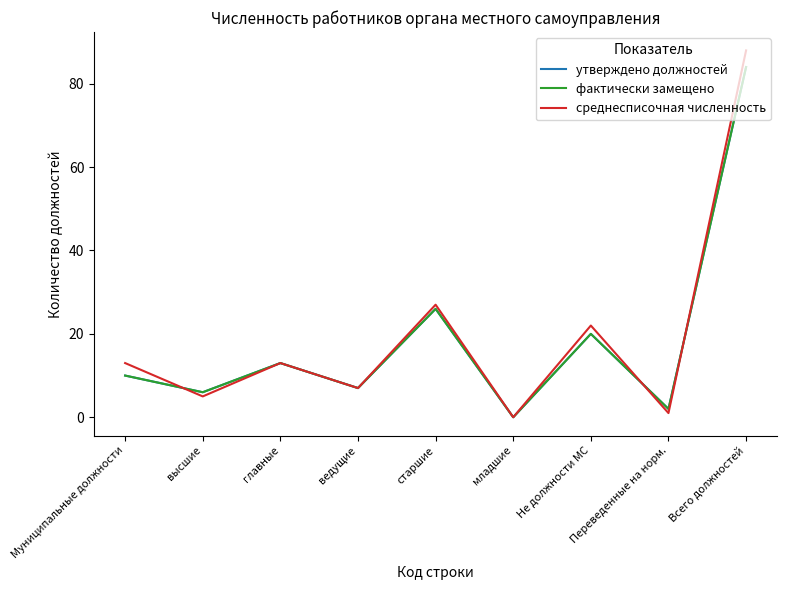

Reading left to right, list all the values displayed in this chart.

утверждено должностей: Муниципальные должности=10	высшие=6	главные=13	ведущие=7	старшие=26	младшие=0	Не должности МС=20	Переведенные на норм.=2	Всего должностей=84
фактически замещено: Муниципальные должности=10	высшие=6	главные=13	ведущие=7	старшие=26	младшие=0	Не должности МС=20	Переведенные на норм.=2	Всего должностей=84
среднесписочная численность: Муниципальные должности=13	высшие=5	главные=13	ведущие=7	старшие=27	младшие=0	Не должности МС=22	Переведенные на норм.=1	Всего должностей=88